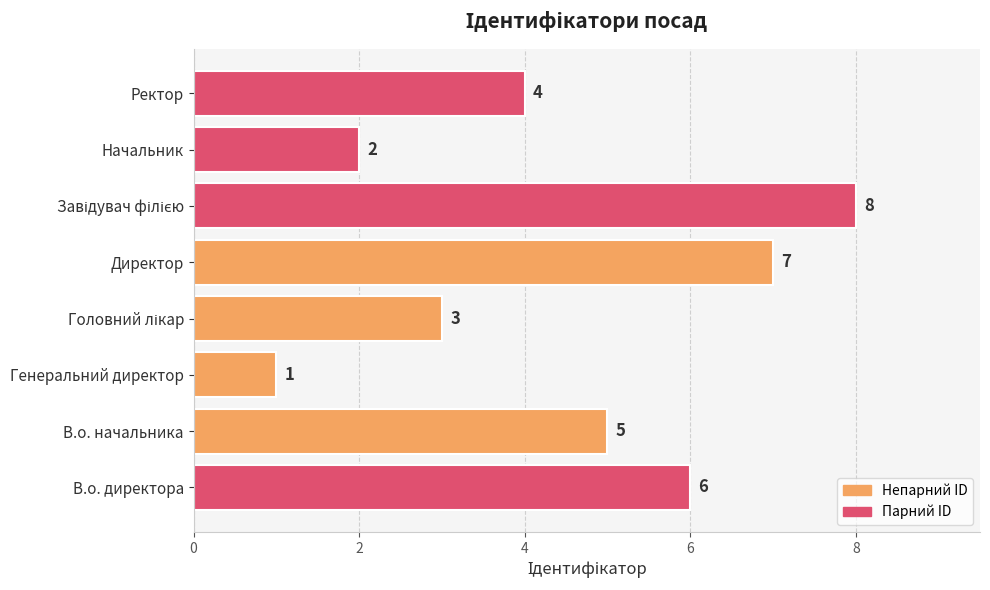

The value at Начальник is 2. True or false?

True